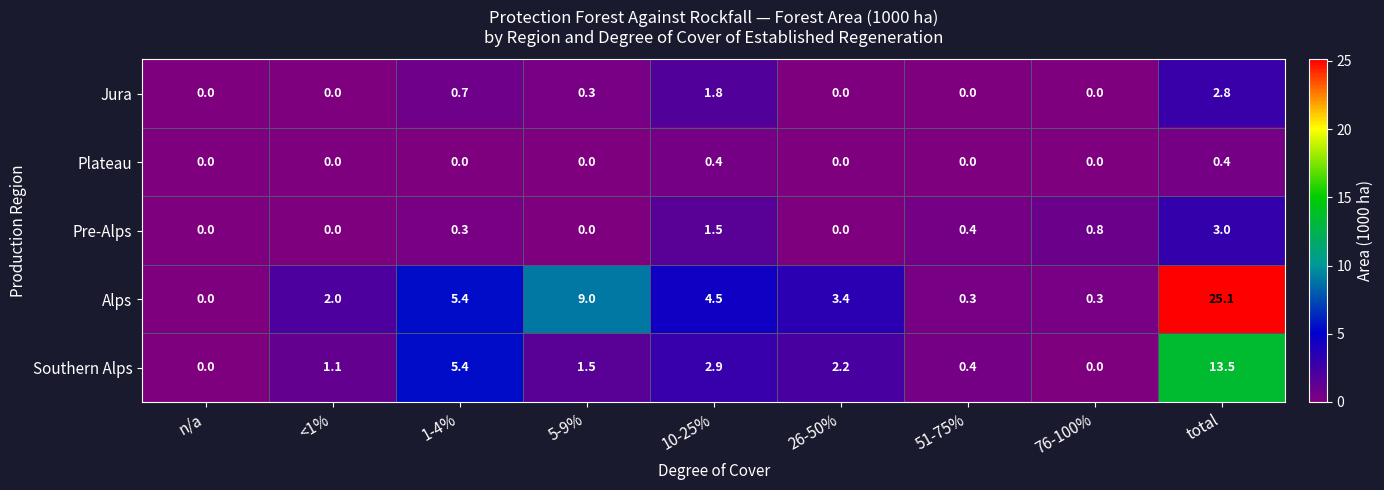

Which series changed the most between 26-50% and 76-100%?

Alps